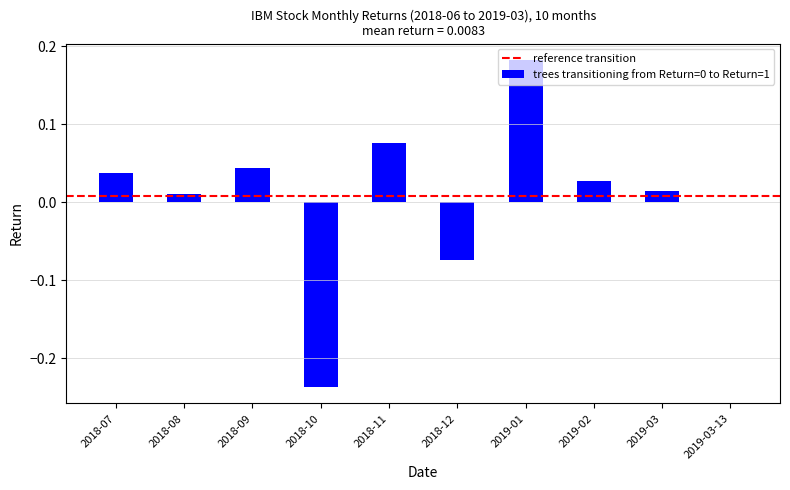

Which label corresponds to the largest value in the chart?

2019-01